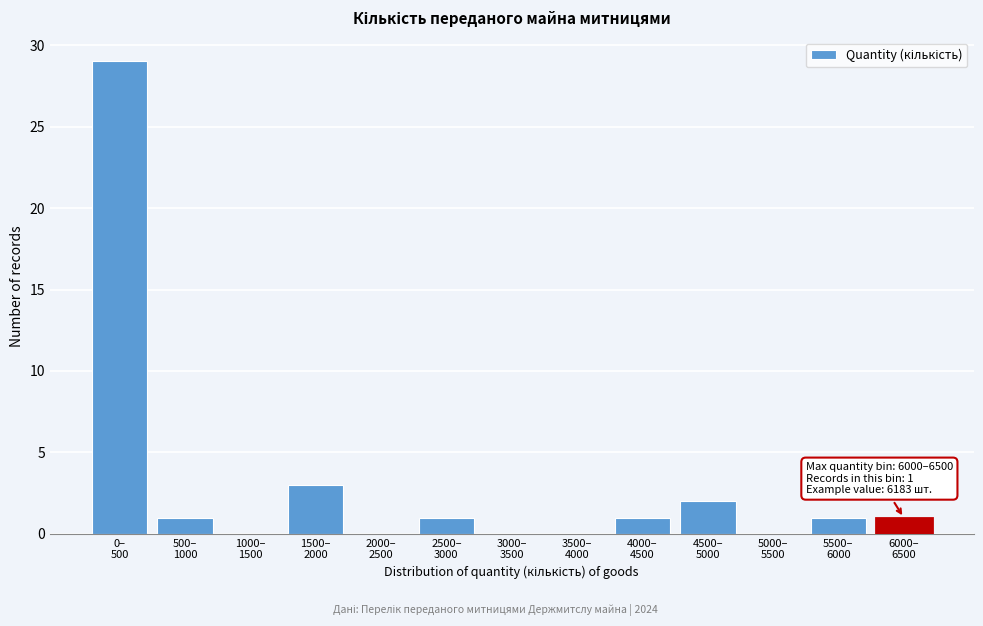

What is the sum of all values?

39